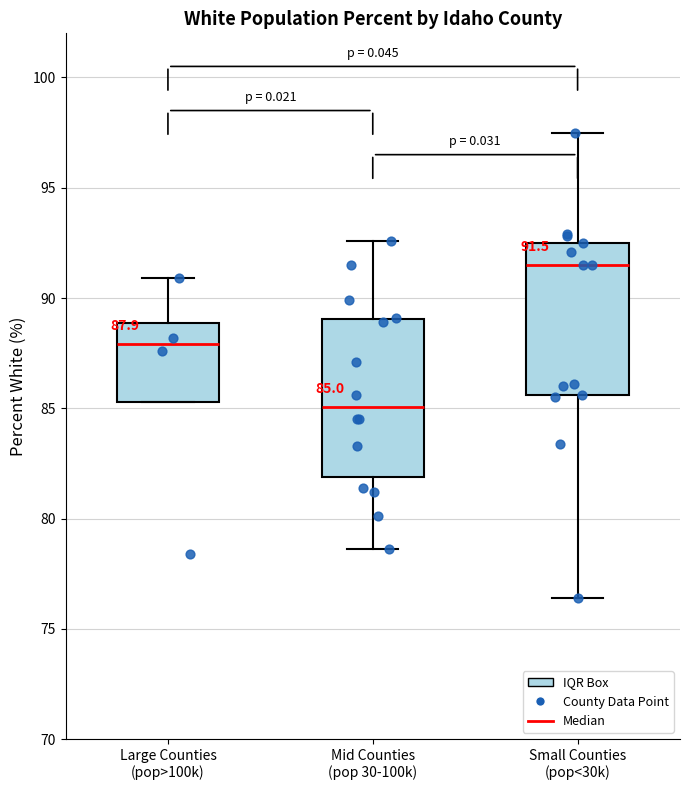

Which box's median line is the highest?

Small Counties (pop<30k)